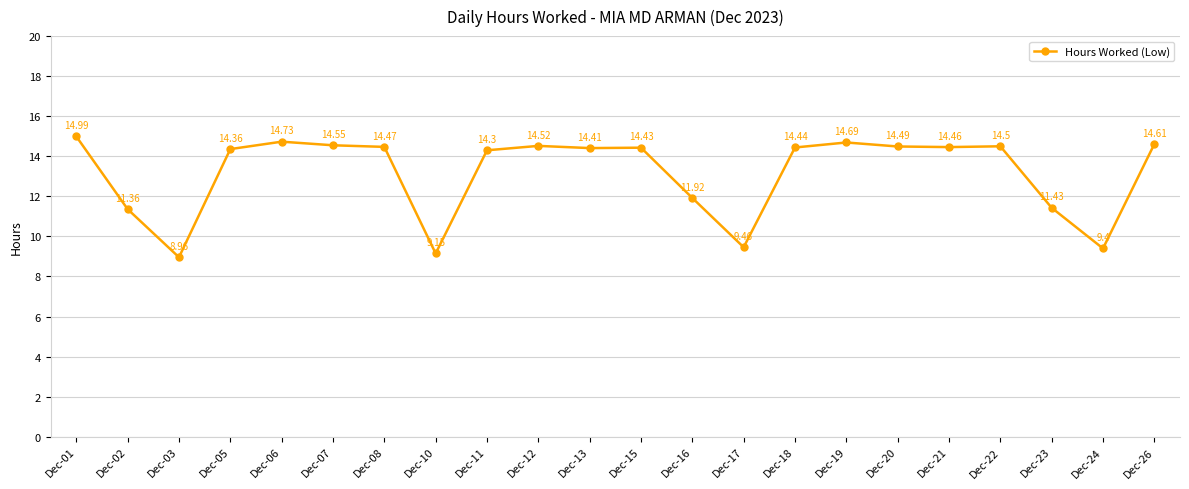

Rank the categories by value from highest to lowest.

Dec-01, Dec-06, Dec-19, Dec-26, Dec-07, Dec-12, Dec-22, Dec-20, Dec-08, Dec-21, Dec-18, Dec-15, Dec-13, Dec-05, Dec-11, Dec-16, Dec-23, Dec-02, Dec-17, Dec-24, Dec-10, Dec-03